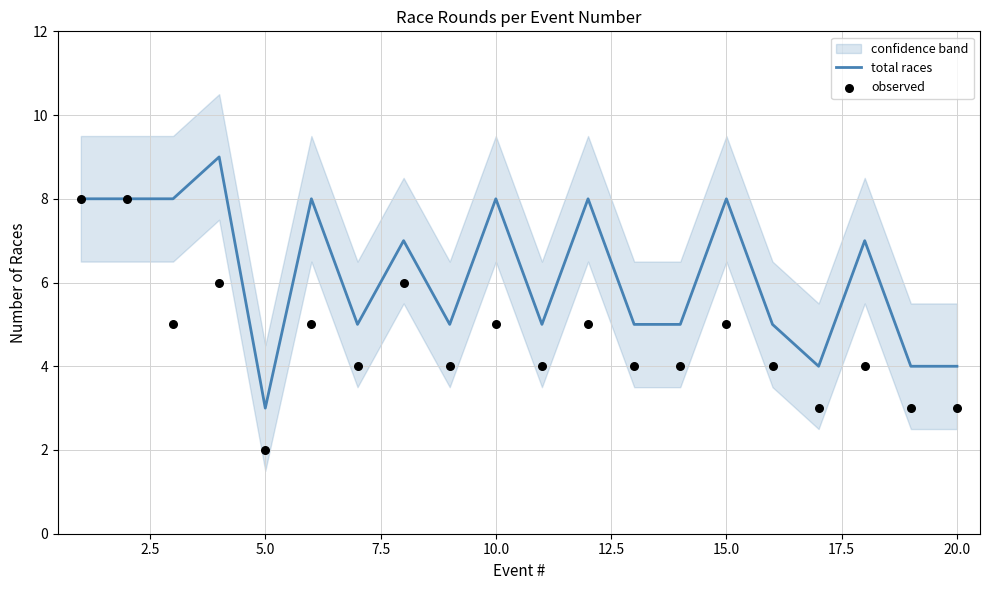

Which series has the largest Y range (max minus min)?

total races